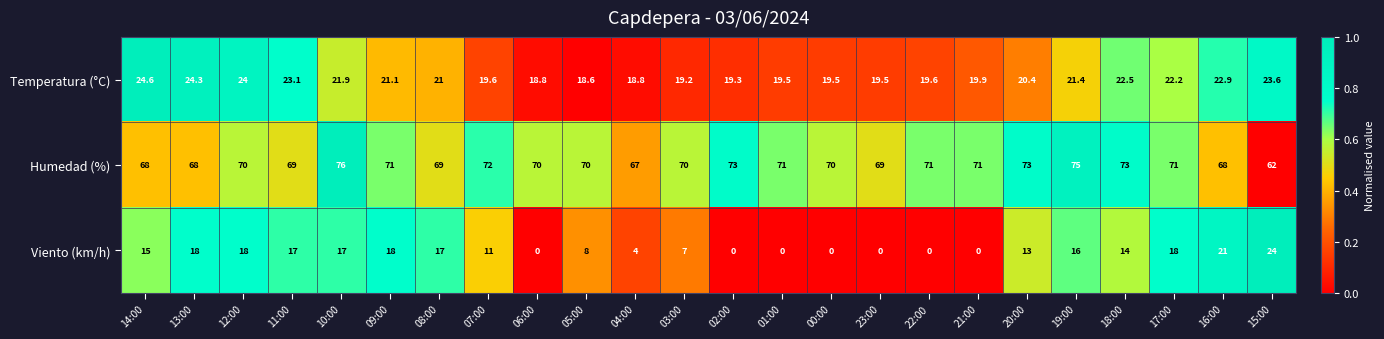

Which series changed the most between 08:00 and 18:00?

Humedad (%)